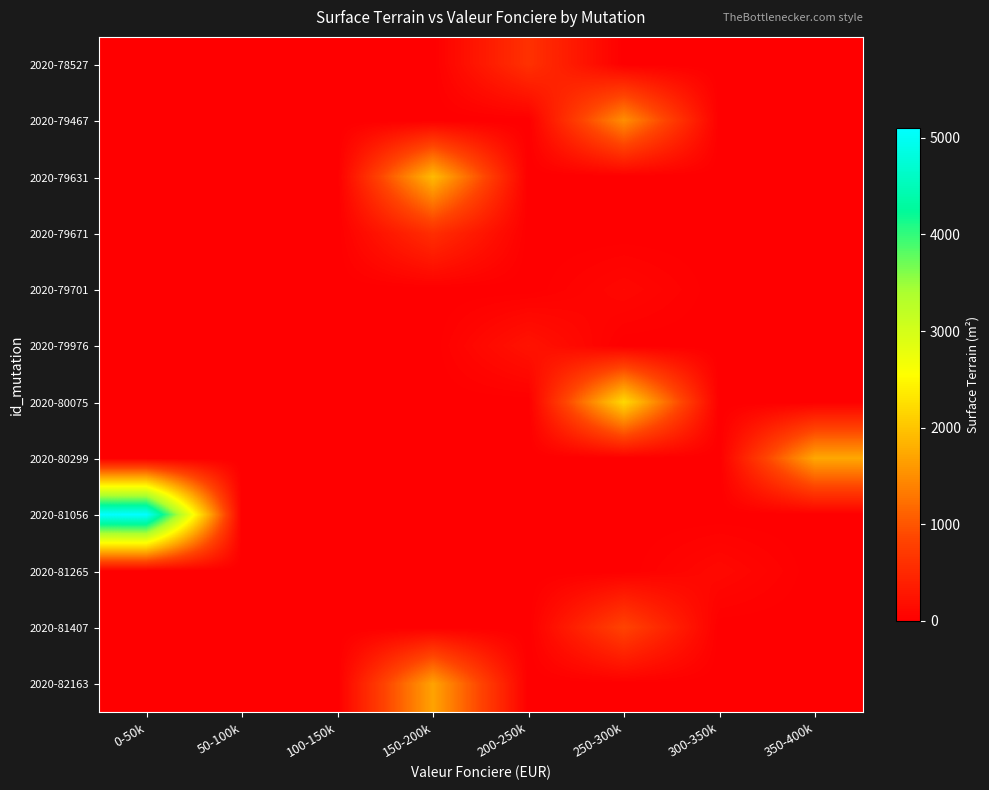

Reading left to right, list all the values displayed in this chart.

2020-78527: 0-50k=0	50-100k=0	100-150k=0	150-200k=0	200-250k=612	250-300k=0	300-350k=0	350-400k=0
2020-79467: 0-50k=0	50-100k=0	100-150k=0	150-200k=0	200-250k=0	250-300k=1508	300-350k=0	350-400k=0
2020-79631: 0-50k=0	50-100k=0	100-150k=0	150-200k=1910	200-250k=0	250-300k=0	300-350k=0	350-400k=0
2020-79671: 0-50k=0	50-100k=0	100-150k=0	150-200k=575	200-250k=0	250-300k=0	300-350k=0	350-400k=0
2020-79701: 0-50k=0	50-100k=0	100-150k=0	150-200k=0	200-250k=0	250-300k=101	300-350k=0	350-400k=0
2020-79976: 0-50k=0	50-100k=0	100-150k=0	150-200k=0	200-250k=244	250-300k=0	300-350k=0	350-400k=0
2020-80075: 0-50k=0	50-100k=0	100-150k=0	150-200k=0	200-250k=0	250-300k=2202	300-350k=0	350-400k=0
2020-80299: 0-50k=0	50-100k=0	100-150k=0	150-200k=0	200-250k=0	250-300k=0	300-350k=0	350-400k=1730
2020-81056: 0-50k=5100	50-100k=0	100-150k=0	150-200k=0	200-250k=0	250-300k=0	300-350k=0	350-400k=0
2020-81265: 0-50k=0	50-100k=0	100-150k=0	150-200k=0	200-250k=0	250-300k=0	300-350k=120	350-400k=0
2020-81407: 0-50k=0	50-100k=0	100-150k=0	150-200k=0	200-250k=0	250-300k=831	300-350k=0	350-400k=0
2020-82163: 0-50k=0	50-100k=0	100-150k=0	150-200k=1689	200-250k=0	250-300k=0	300-350k=0	350-400k=0